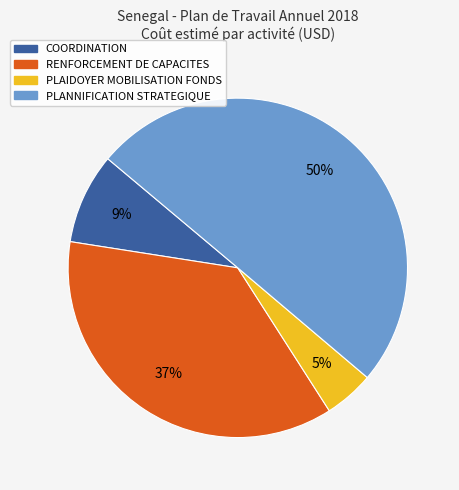

Combined, do COORDINATION and RENFORCEMENT DE CAPACITES account for over 50%?

No